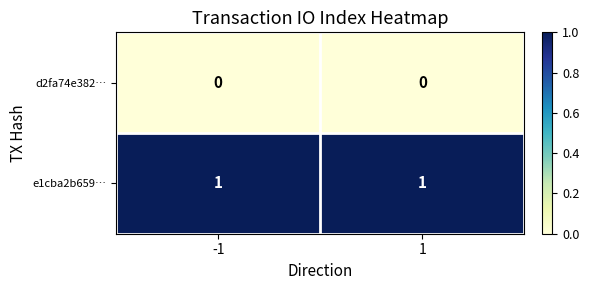

Reading left to right, list all the values displayed in this chart.

d2fa74e382…: -1=0	1=0
e1cba2b659…: -1=1	1=1